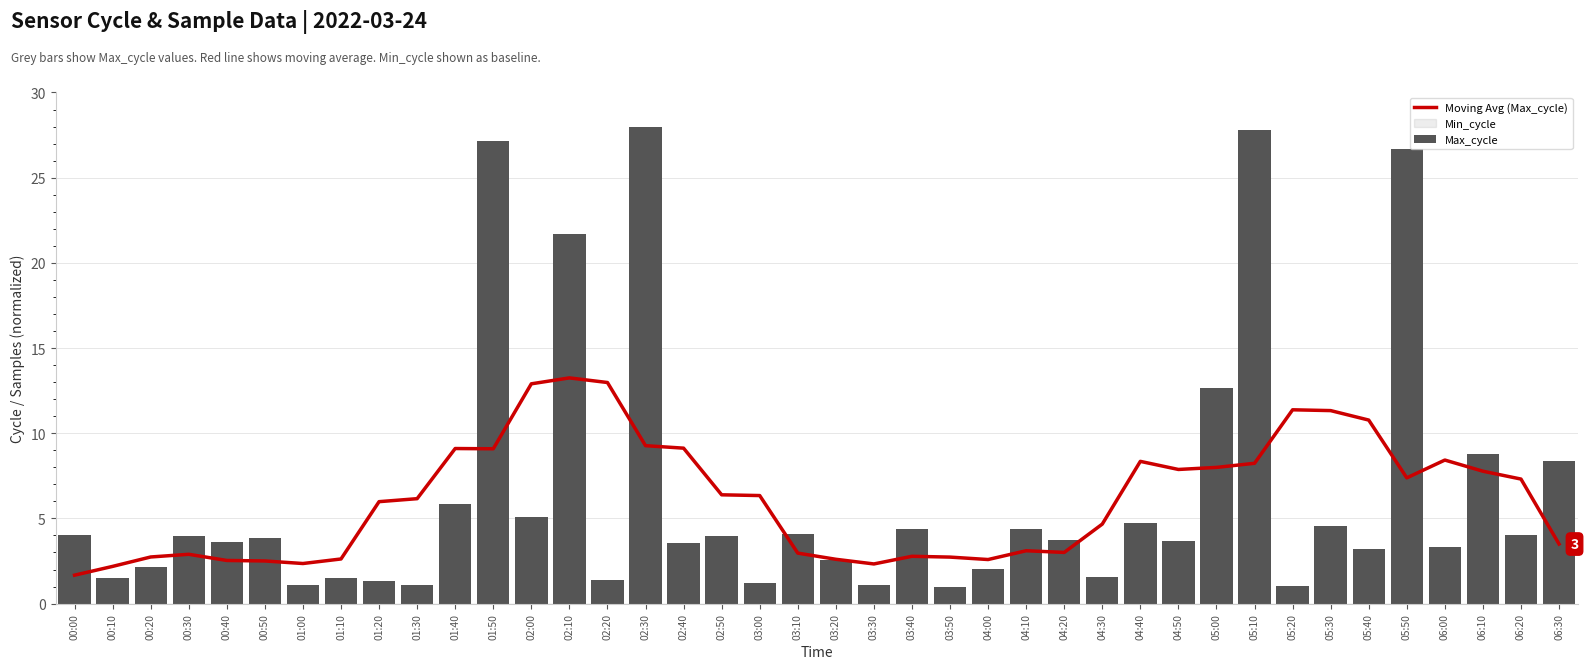

Rank the series by their average value, from lowest to highest.

Moving Avg (Max_cycle), Max_cycle